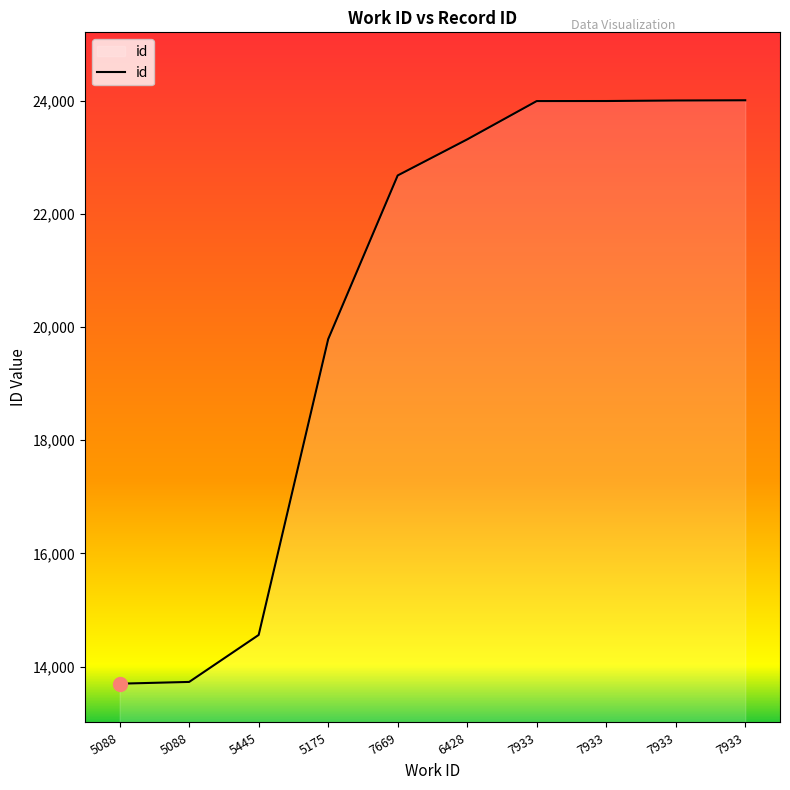

How many series are shown in this chart?

1